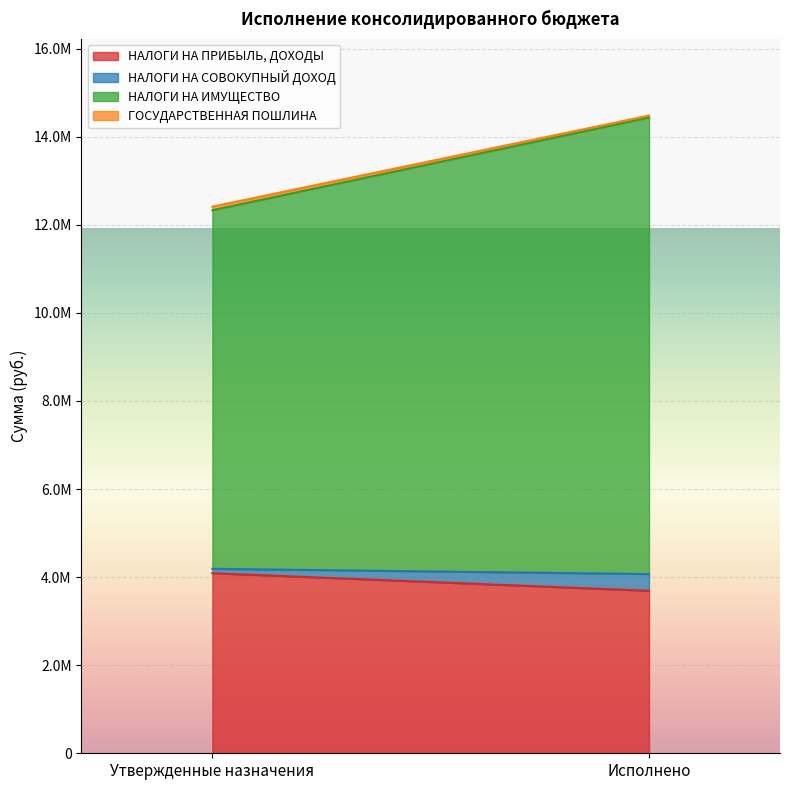

At which category does the chart reach its peak across all series?

Исполнено